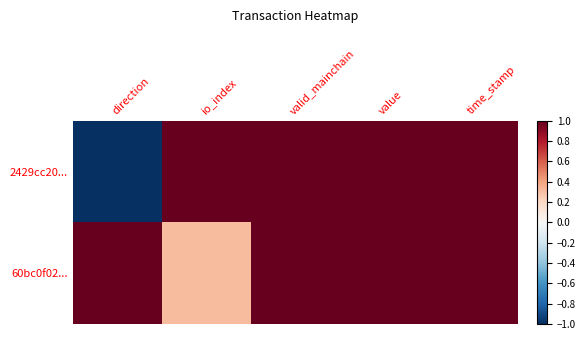

Reading left to right, transcribe all the data shown in this chart.

2429cc20...: direction=-1.0	io_index=1.0	valid_mainchain=1.0	value=1.0	time_stamp=1.0
60bc0f02...: direction=1.0	io_index=0.3	valid_mainchain=1.0	value=1.0	time_stamp=1.0